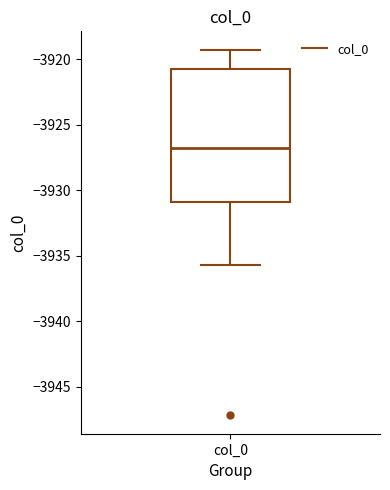

Read this box plot against the y-axis: the position of the median line, the range covered by the box, and the ends of both whiskers. The values are not printed on the chart, so give them approximately, as read against the axis.

median -3927.0, box -3931.0 to -3921.0, whiskers -3935.5 to -3919.5